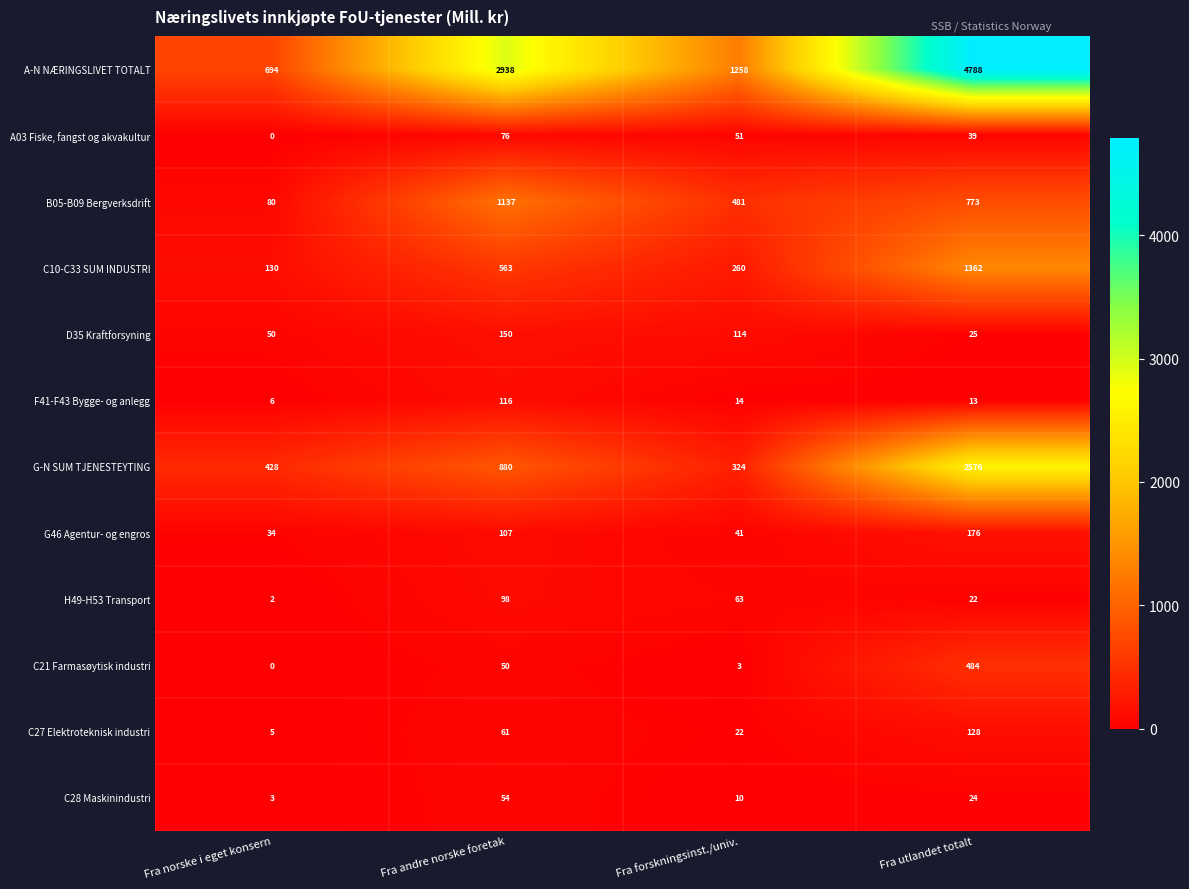

What is the spread (max minus min) of values at Fra utlandet totalt?

4775